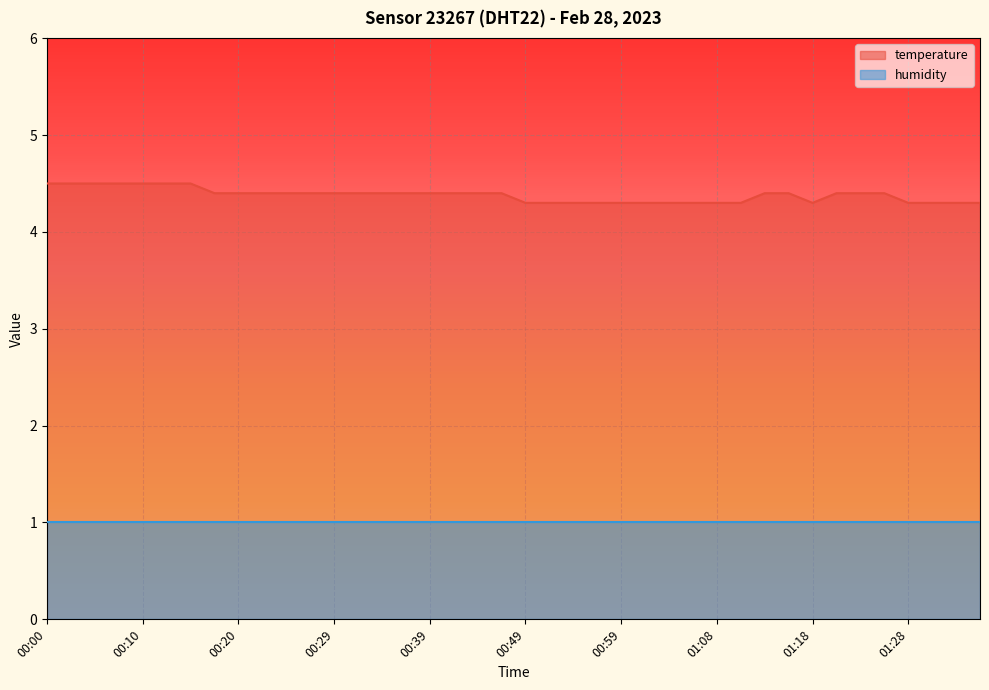

What is the sum of all values?

175.2